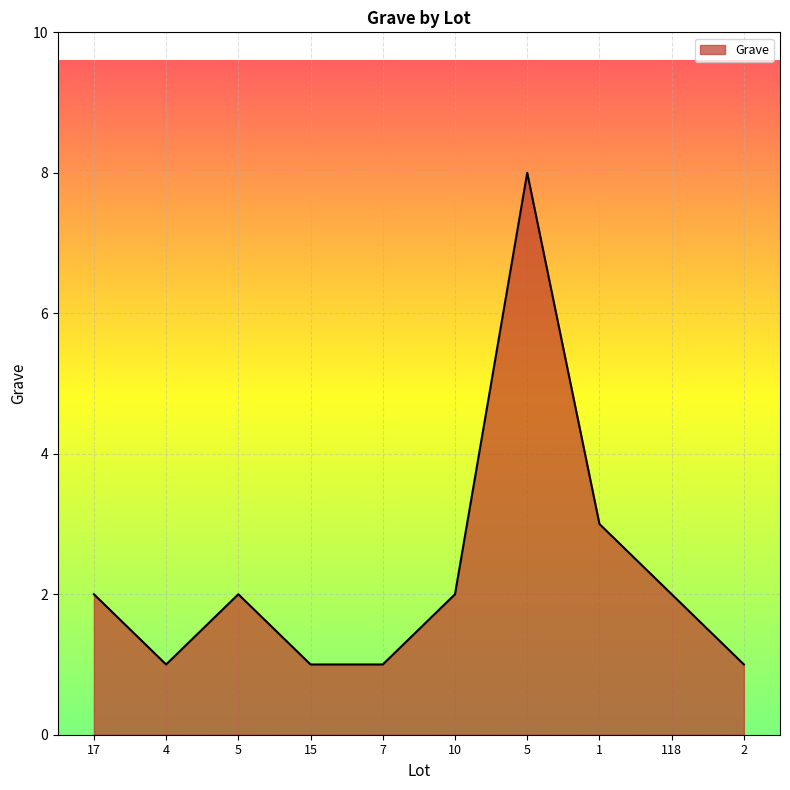

Does the chart have visible grid lines?

Yes